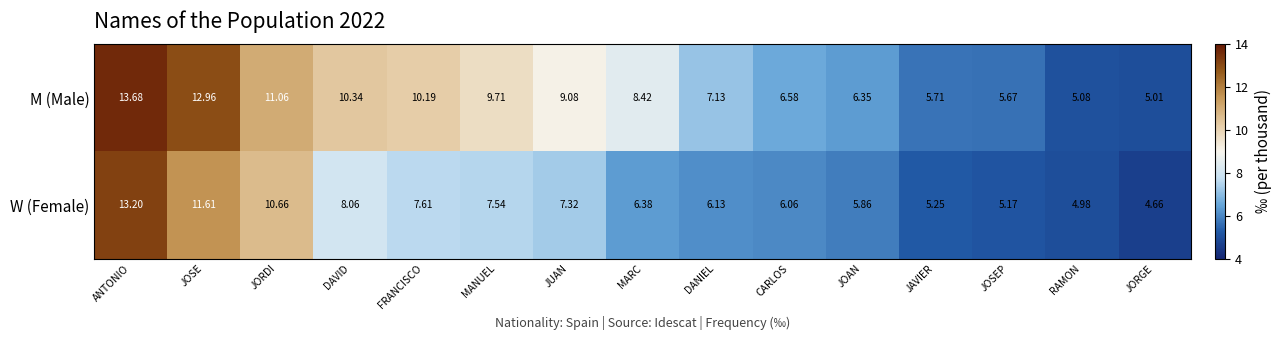

What is the spread (max minus min) of values at JORDI?

0.4